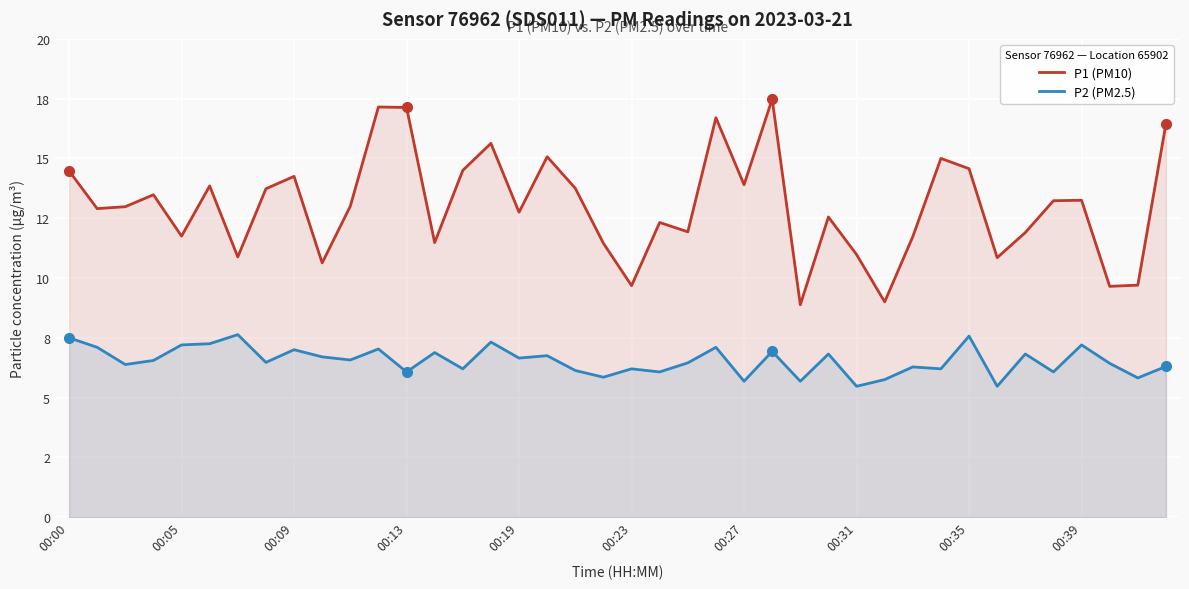

Is the value of P2 (PM2.5) at 37 greater than the value of P1 (PM10) at 30?

No